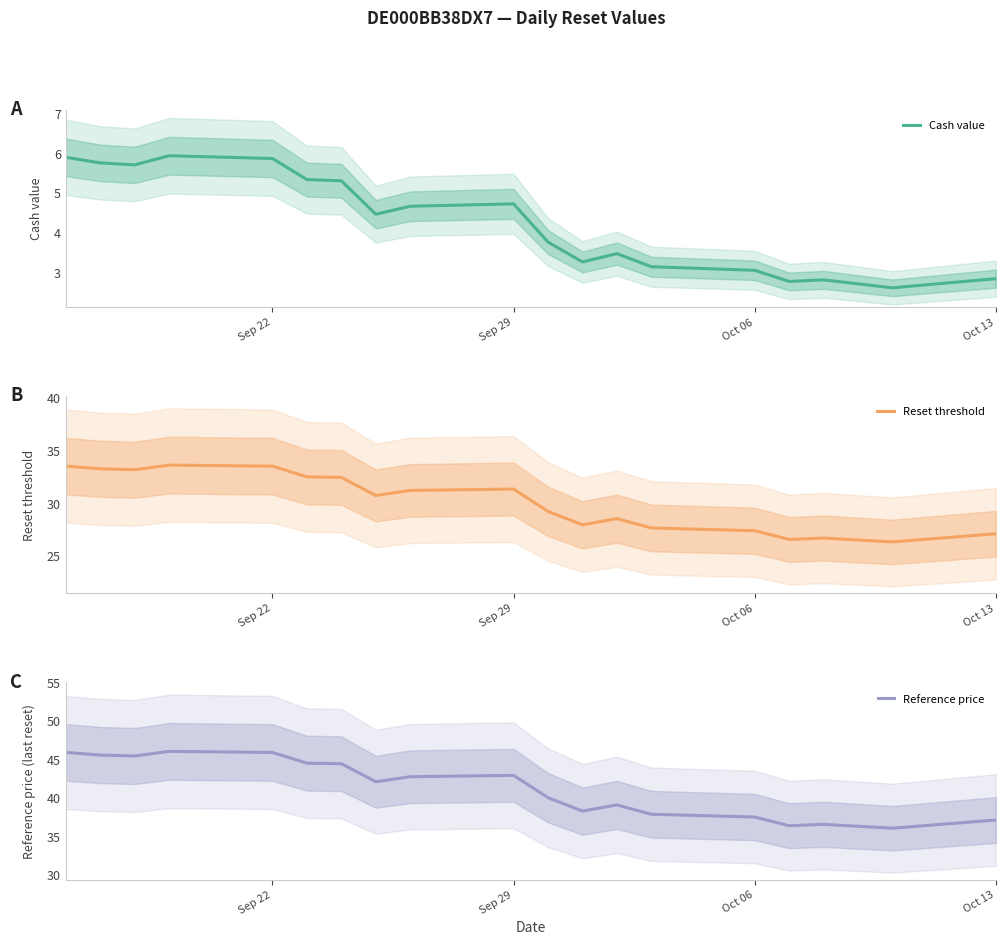

True or false: Cash value has a value of 4.6 at Oct 06.

False